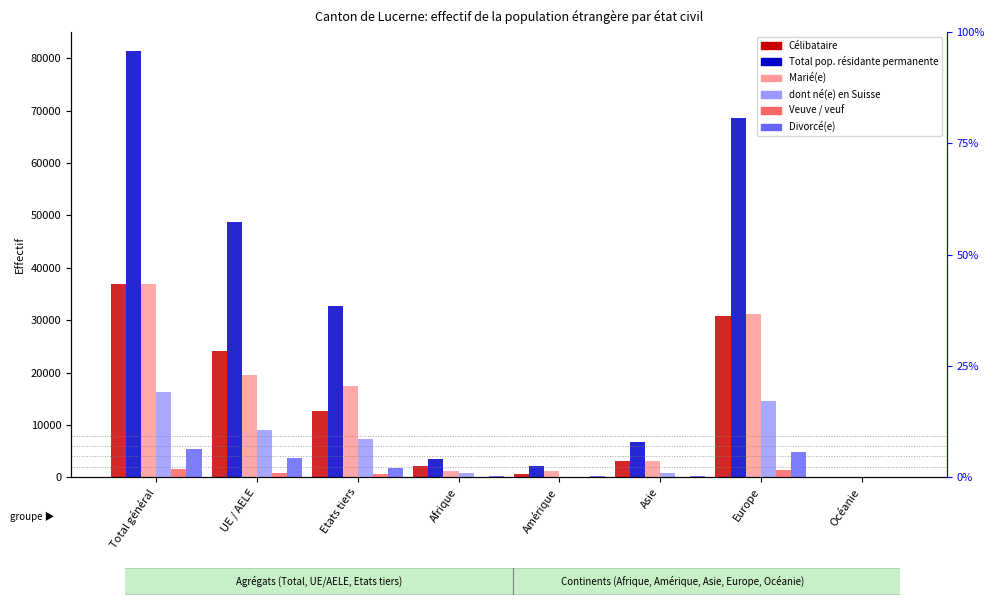

What is the total value across all series at Amérique?

4465